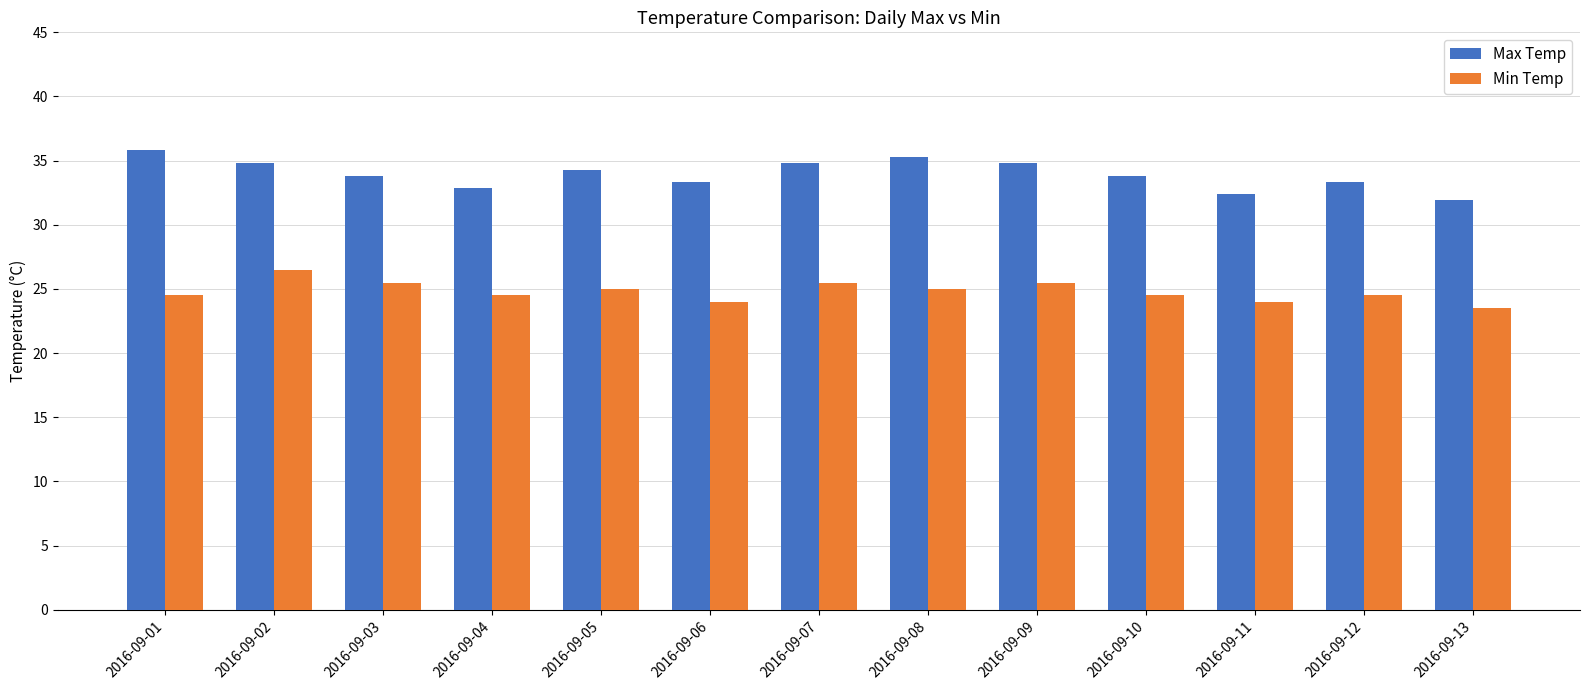

What is the difference between the Min Temp values at 2016-09-01 and 2016-09-03?

1.0